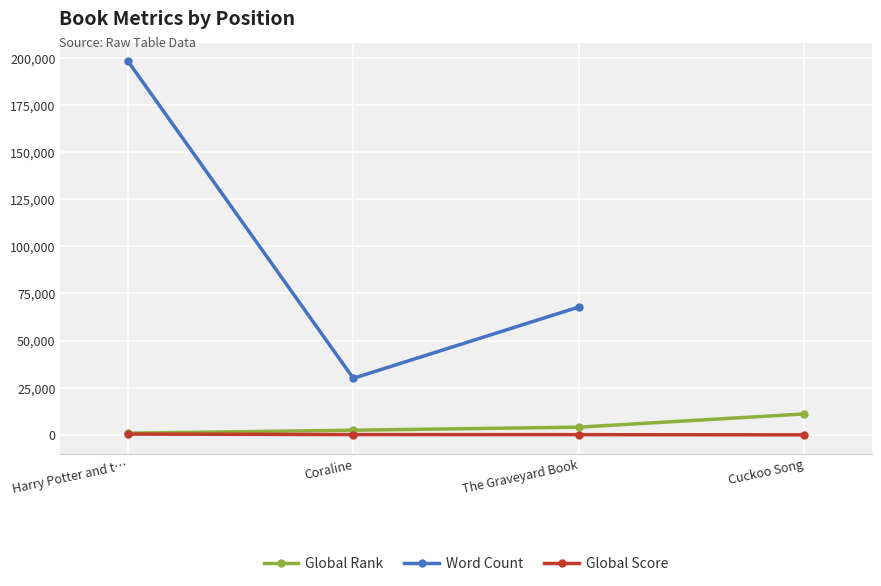

What is the label of the 1st point from the left?

Harry Potter and t…